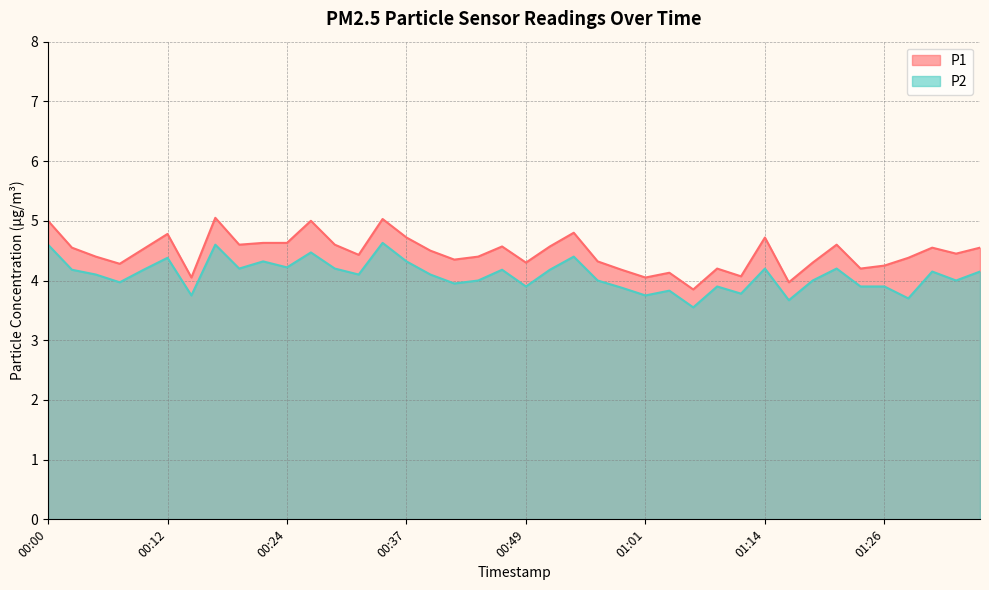

What is the average value of the P1 series?

4.5